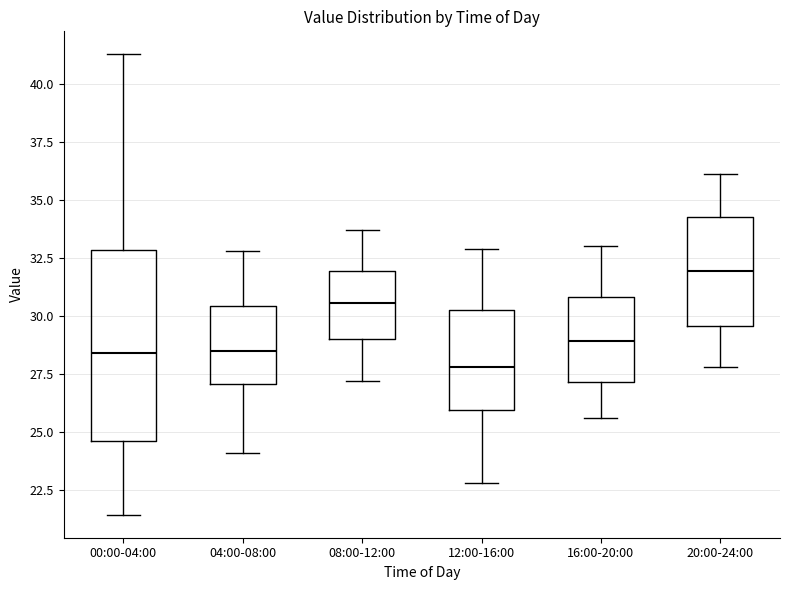

Which box is the tallest, from its lower edge to its upper edge?

00:00-04:00